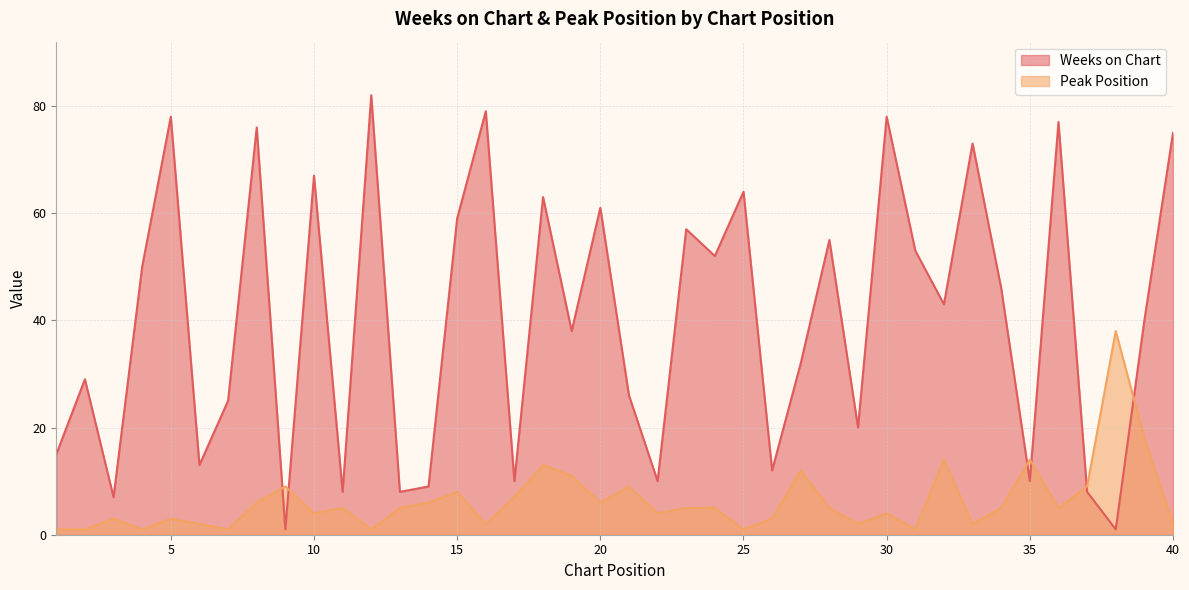

Reading left to right, what are all the values shown in this chart?

Weeks on Chart: 1=15	2=29	3=7	4=50	5=78	6=13	7=25	8=76	9=1	10=67	11=8	12=82	13=8	14=9	15=59	16=79	17=10	18=63	19=38	20=61	21=26	22=10	23=57	24=52	25=64	26=12	27=32	28=55	29=20	30=78	31=53	32=43	33=73	34=46	35=10	36=77	37=8	38=1	39=40	40=75
Peak Position: 1=1	2=1	3=3	4=1	5=3	6=2	7=1	8=6	9=9	10=4	11=5	12=1	13=5	14=6	15=8	16=2	17=7	18=13	19=11	20=6	21=9	22=4	23=5	24=5	25=1	26=3	27=12	28=5	29=2	30=4	31=1	32=14	33=2	34=5	35=14	36=5	37=9	38=38	39=18	40=2